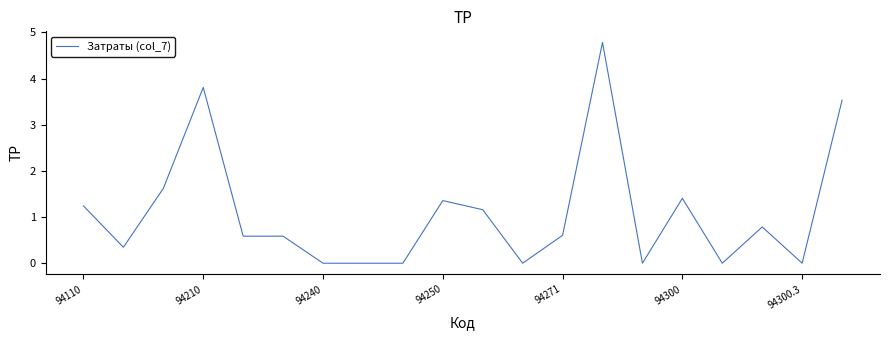

Is this an area chart (filled region under the line)?

No